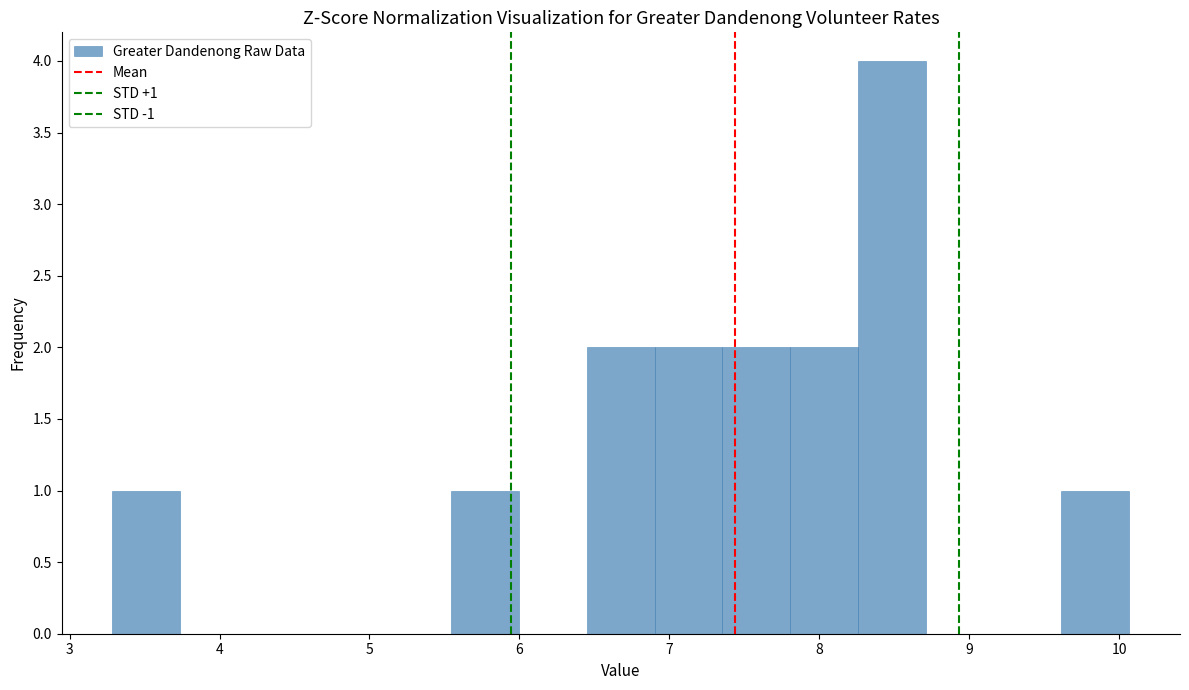

Which range on the x-axis has the tallest bar?

8.3 to 8.7